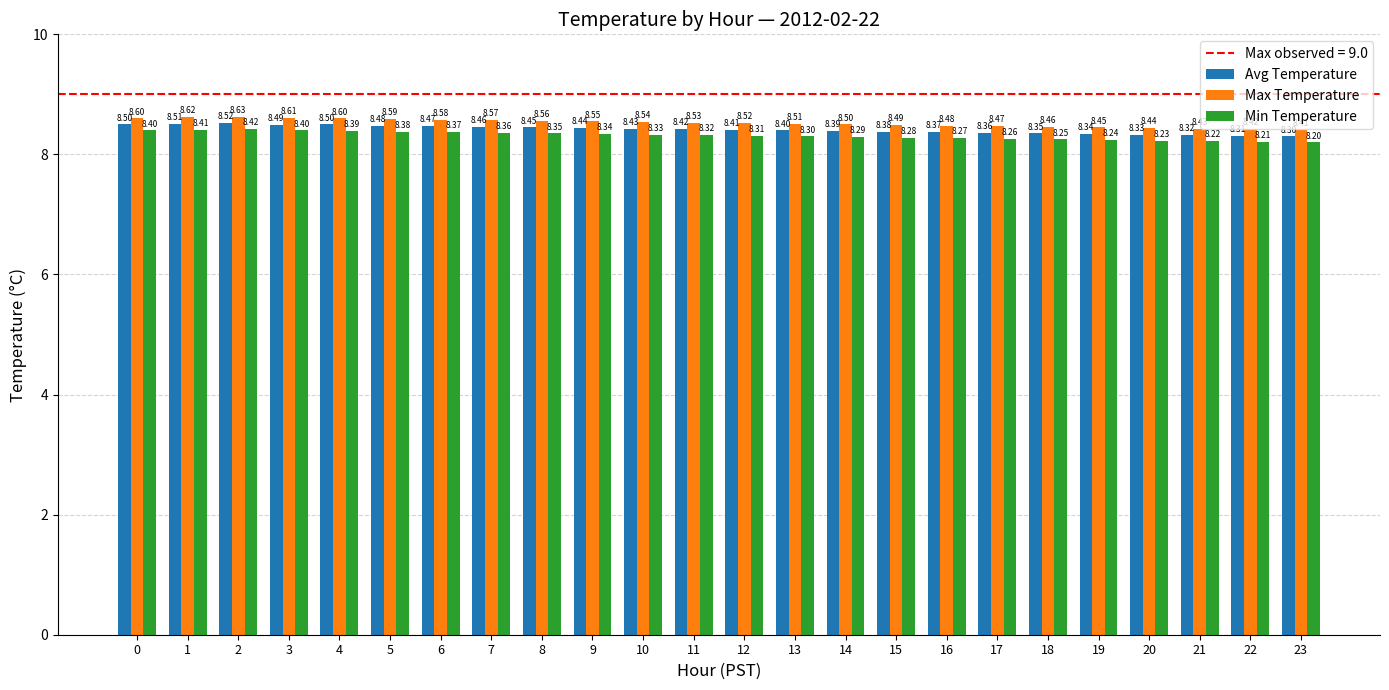

True or false: Min Temperature has a value of 12.7 at 1.

False